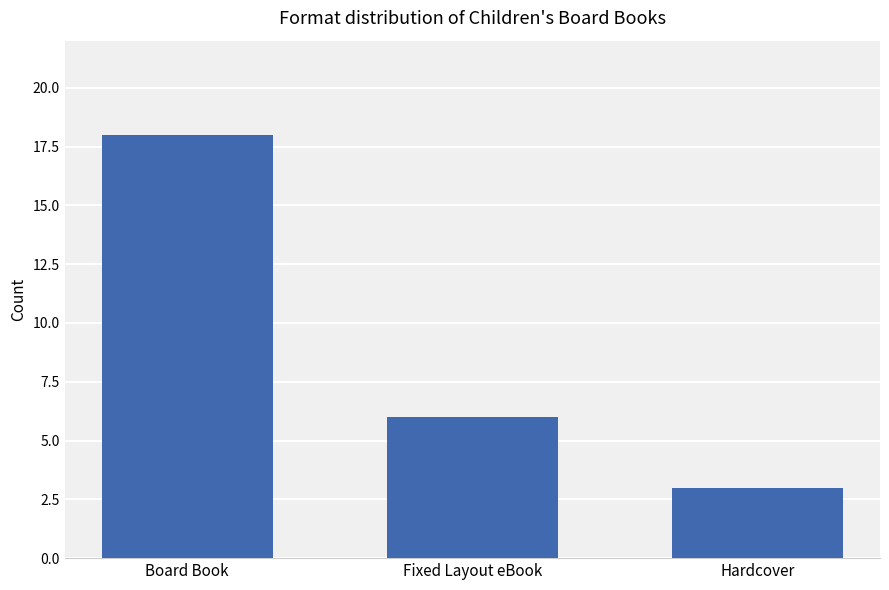

What is the label of the 1st bar from the left?

Board Book